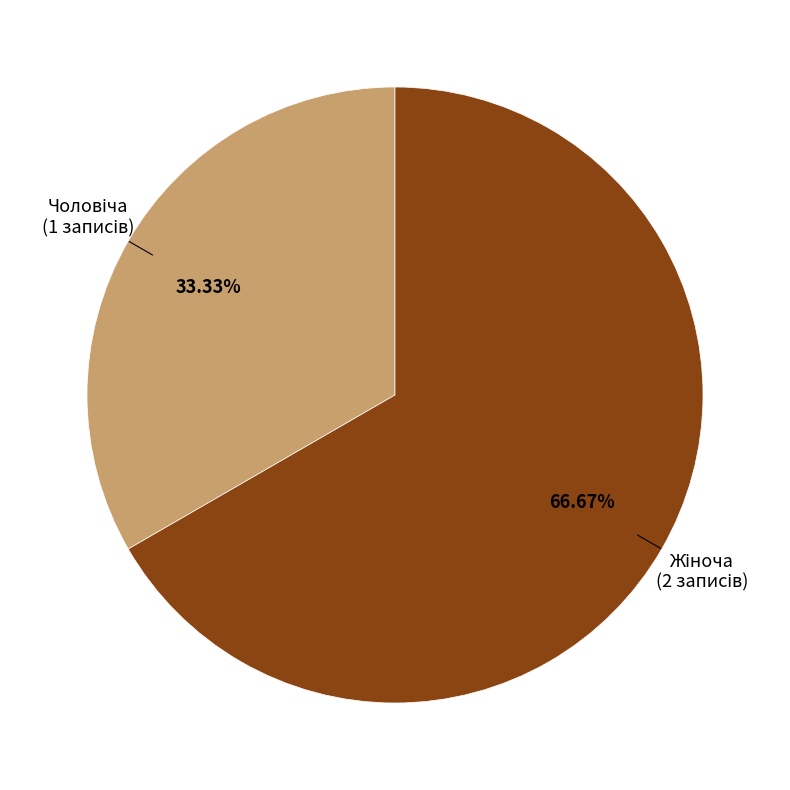

How many segments does this pie chart have?

2